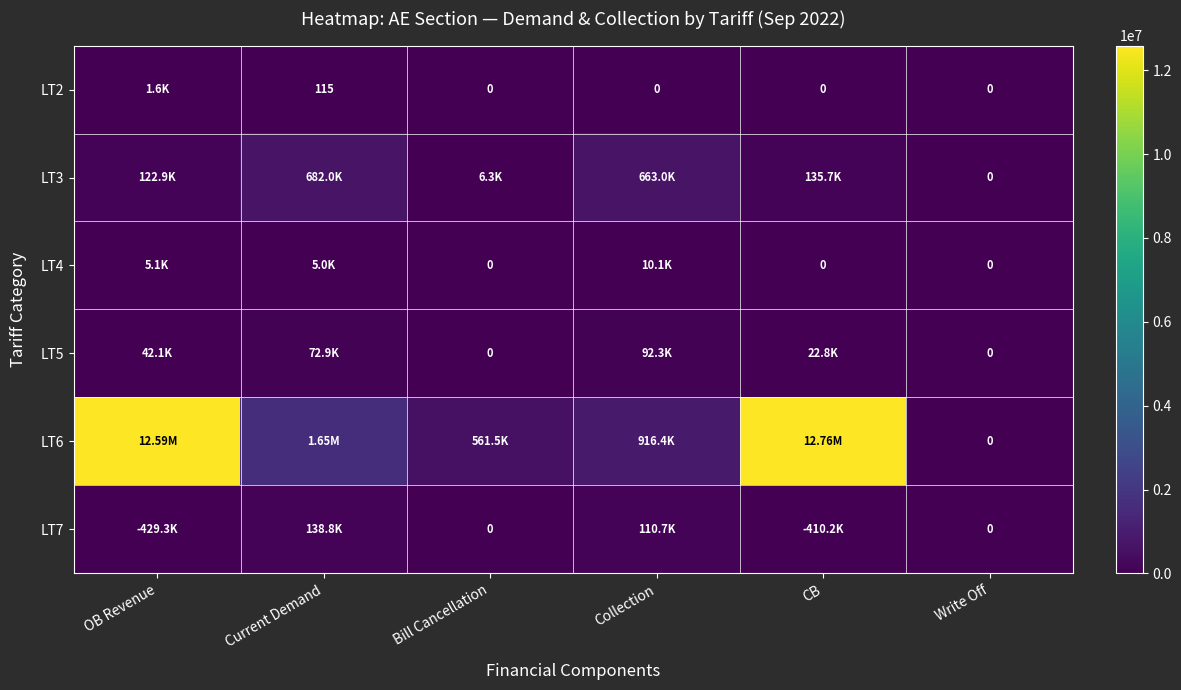

Which series changed the most between OB Revenue and Bill Cancellation?

LT6